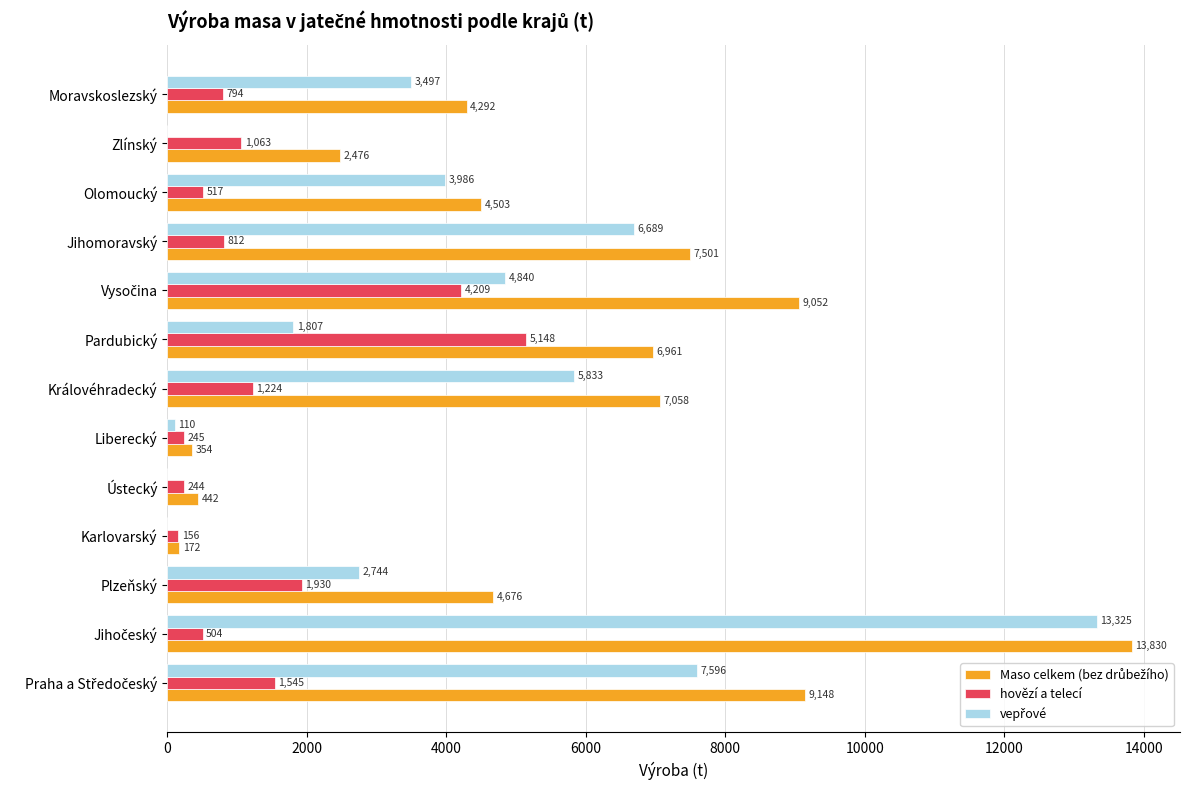

What is the approximate value of hovězí a telecí at Královéhradecký?

1223.5